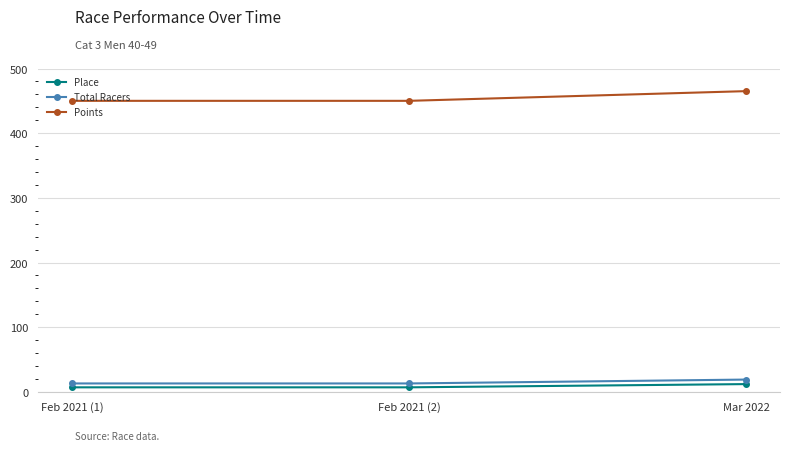

What is the maximum value shown in the chart?

465